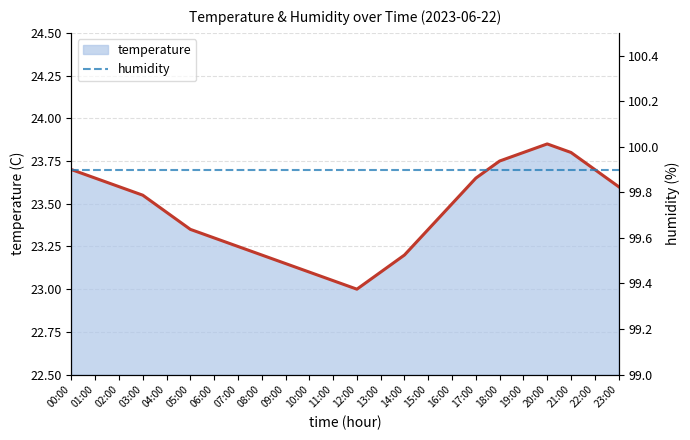

What is the average value of the humidity series?

99.9